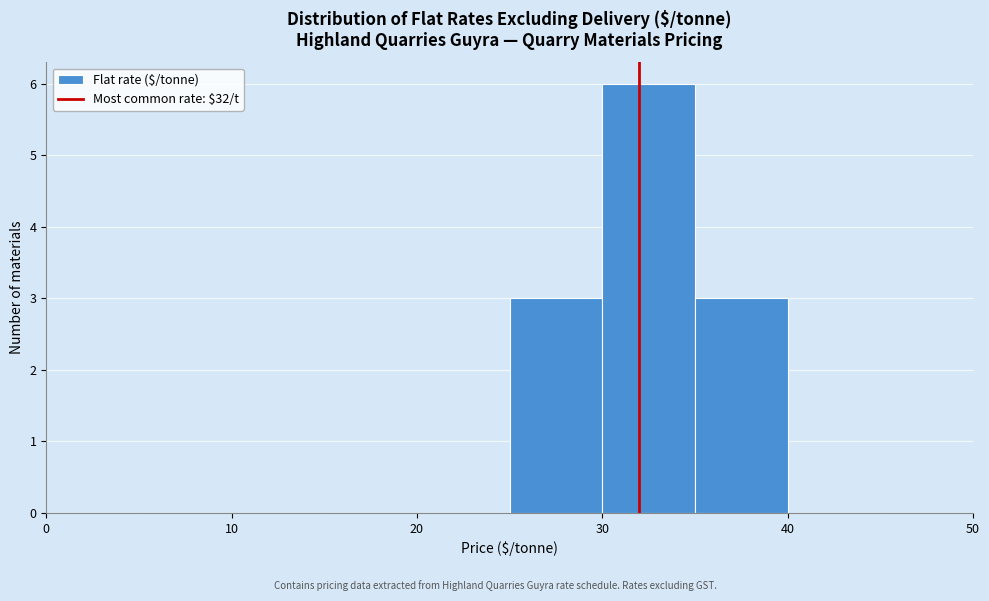

Reading left to right, transcribe this chart: for each bar, give the range it covers on the x-axis and its height. The values are not printed on the chart, so give them approximately, as read against the axis.

0 to 5: 0
5 to 10: 0
10 to 15: 0
15 to 20: 0
20 to 25: 0
25 to 30: 3
30 to 35: 6
35 to 40: 3
40 to 45: 0
45 to 50: 0